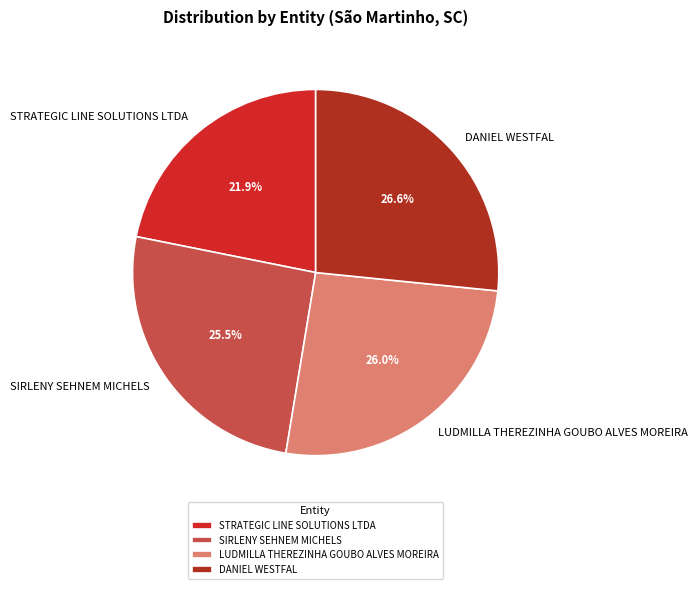

Which category has the biggest portion of the pie?

DANIEL WESTFAL